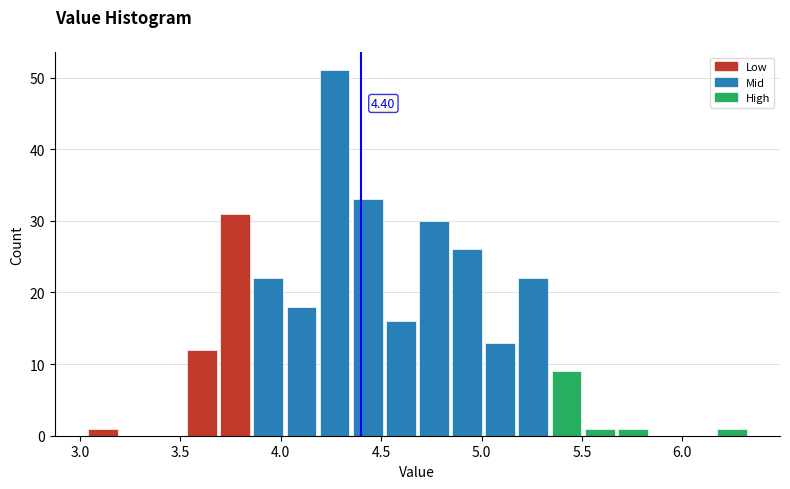

Around what value on the x-axis is the tallest bar? Give the approximate position of its centre, as read against the axis.

4.25